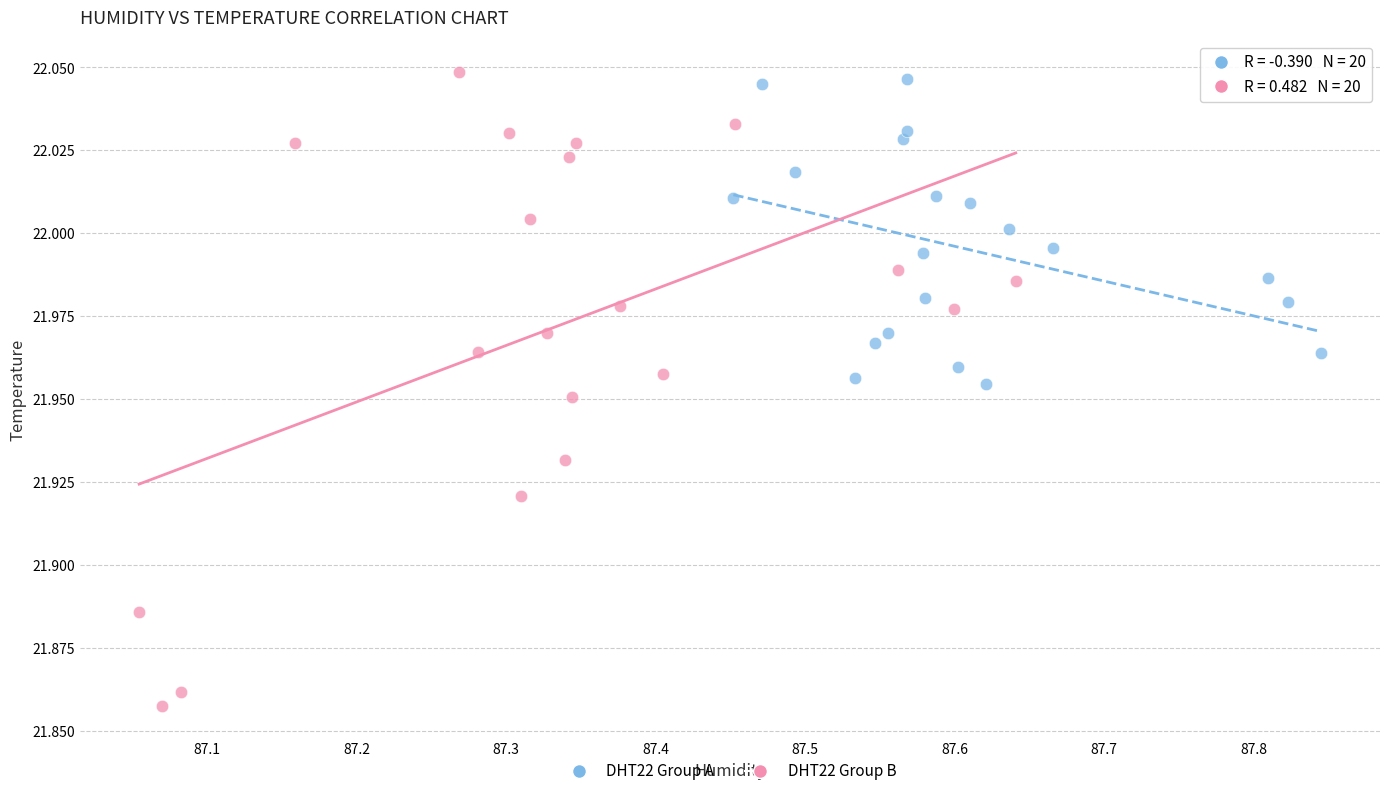

What are all the series names shown in the legend?

DHT22 Group A, DHT22 Group B